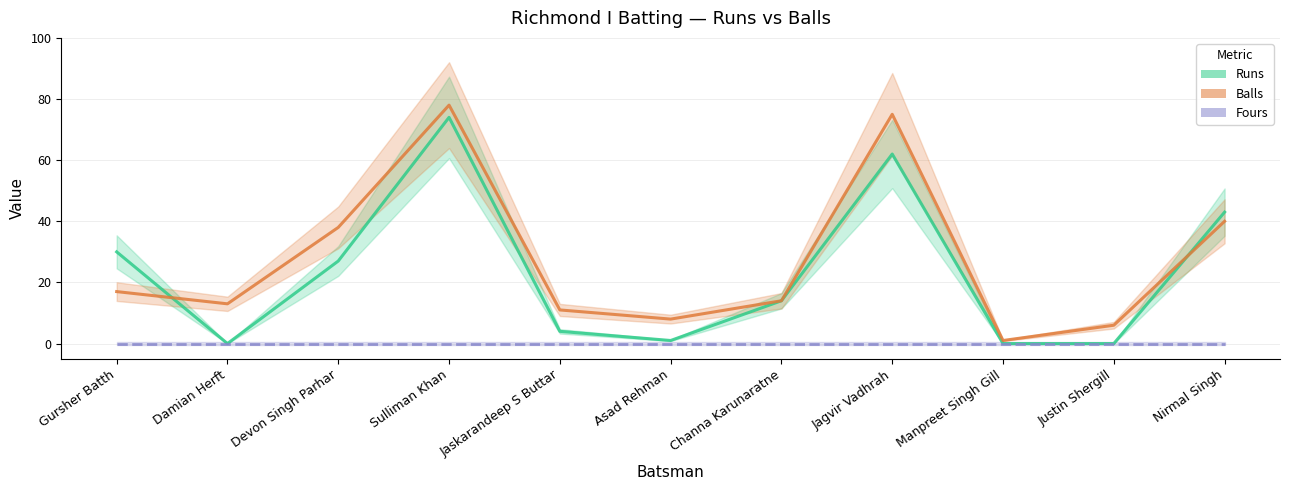

How many values in the Balls series exceed 14?

5